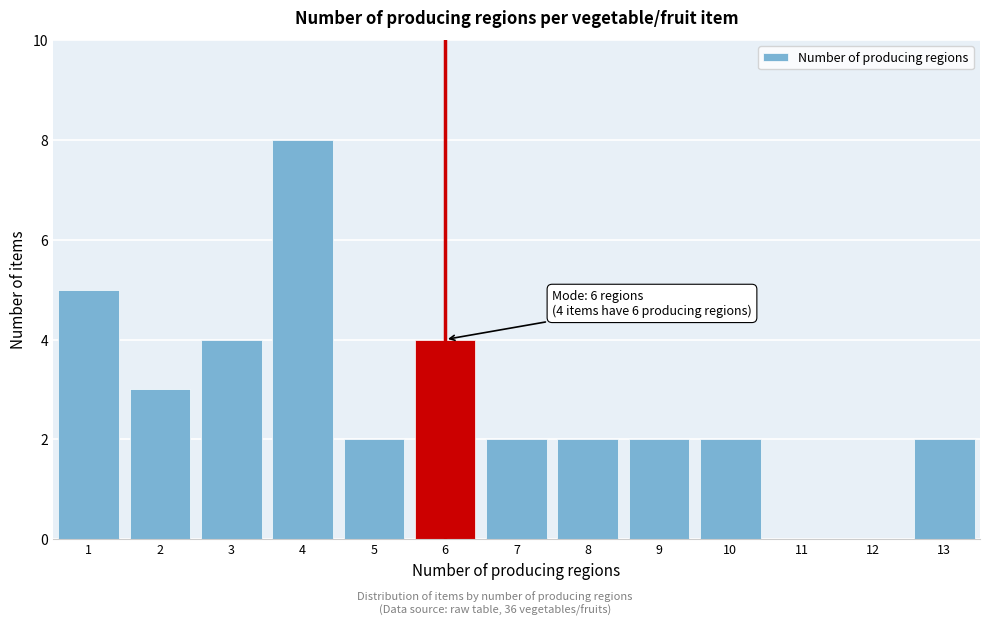

Over which range of the x-axis is the bar tallest?

3.5 to 4.5